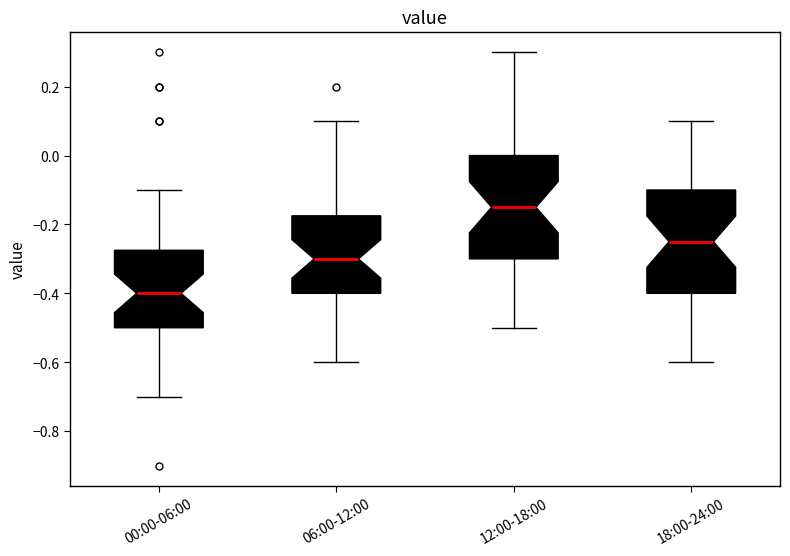

Which box has the lowest median line?

00:00-06:00